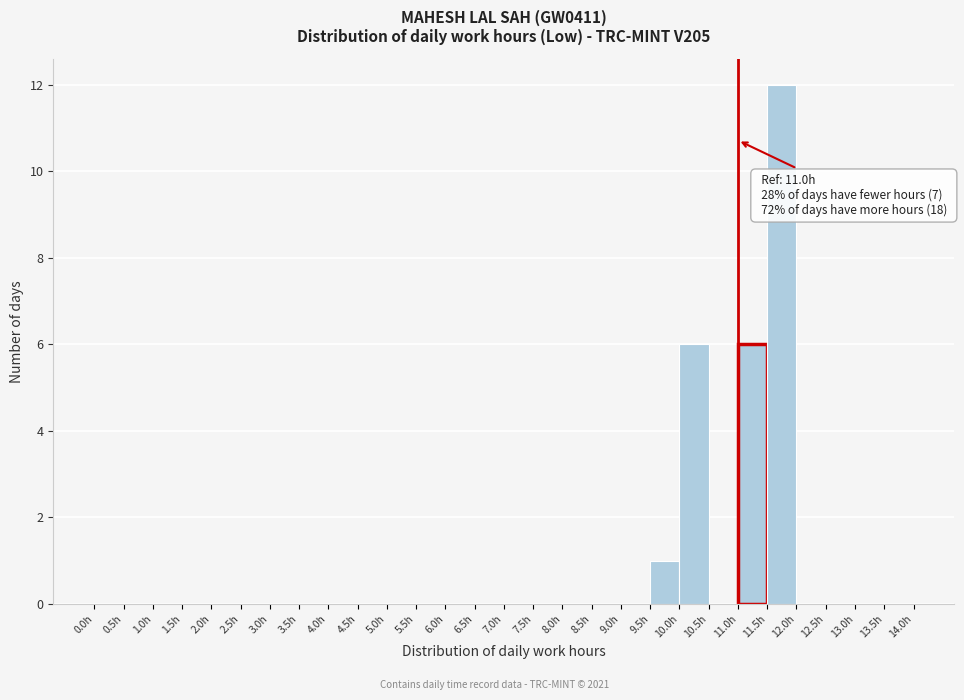

Over which range of the x-axis is the bar tallest?

11.5 to 12.0